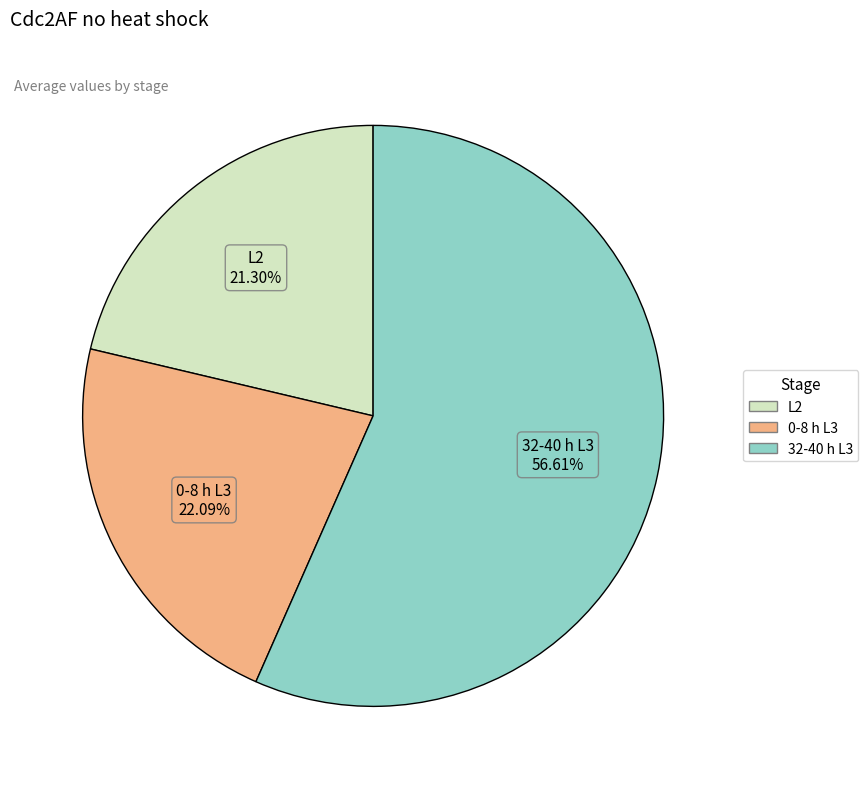

Count the number of slices in the pie.

3